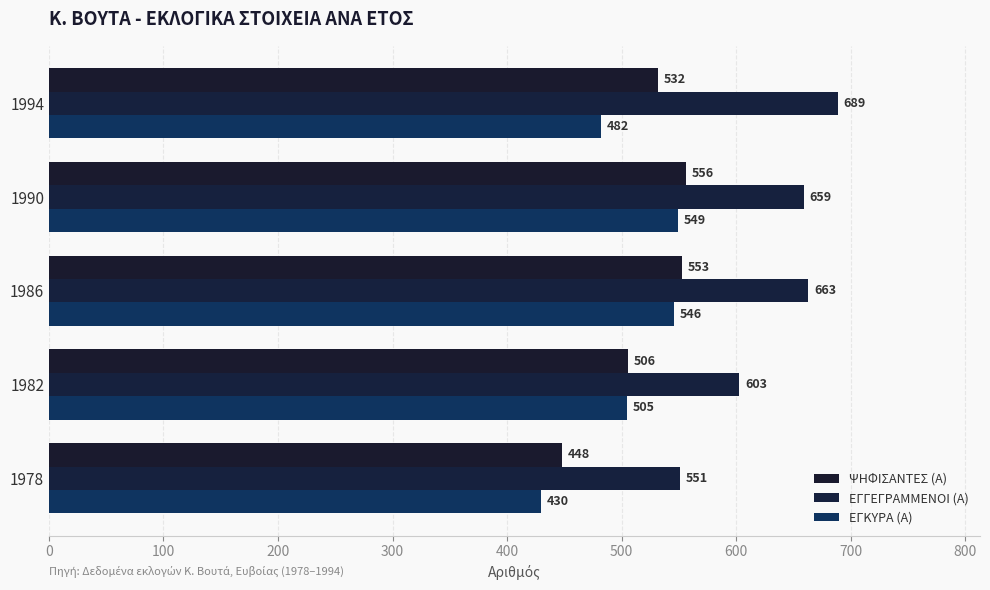

Count the number of data series in this chart.

3